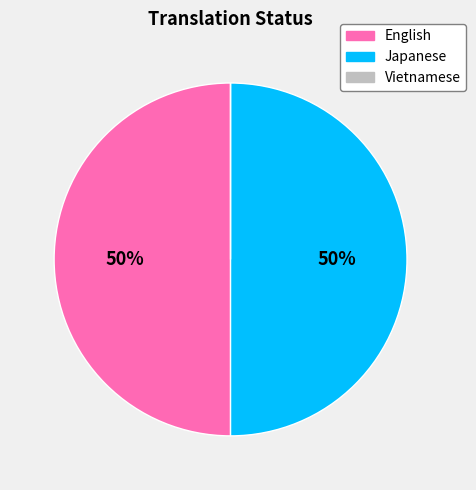

To the nearest percent, what is the difference between the largest and smallest slice percentages?

50%